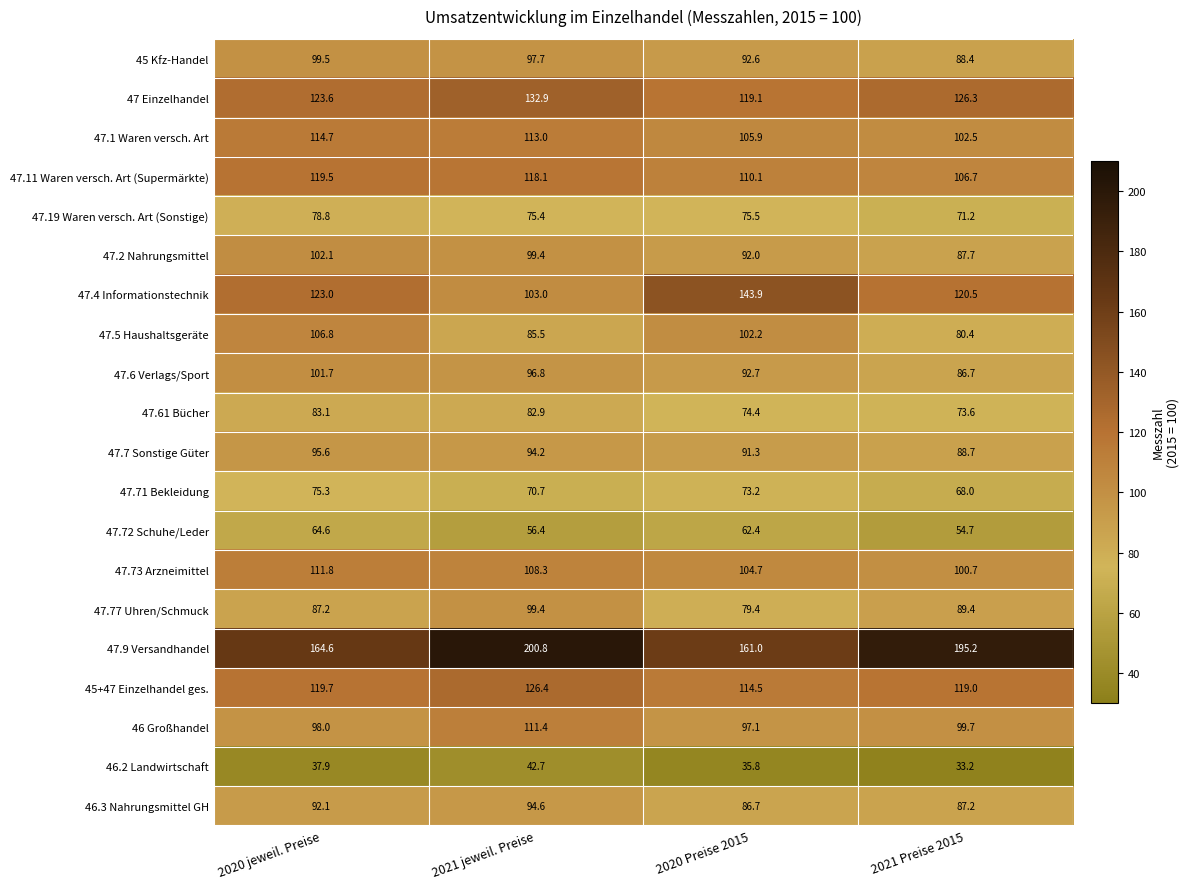

How many distinct data groups are displayed?

20